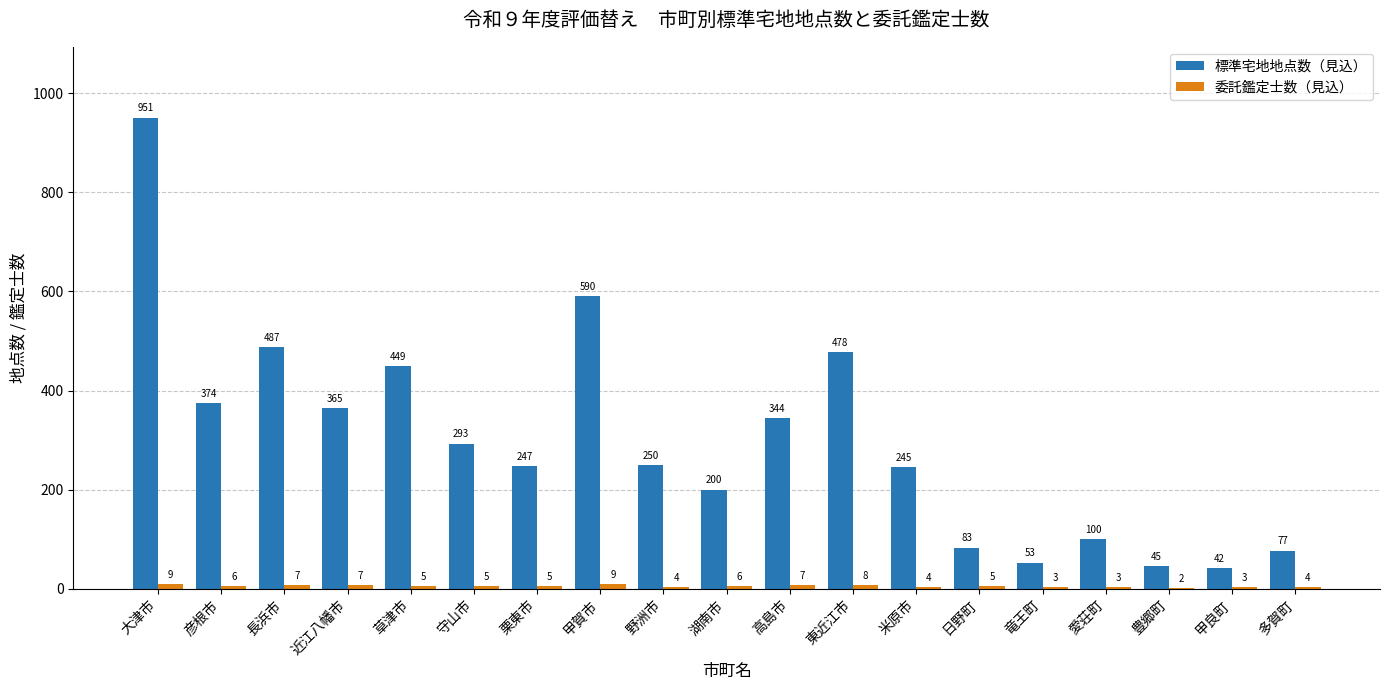

Where is 標準宅地地点数（見込） nearest to the value 496?

長浜市